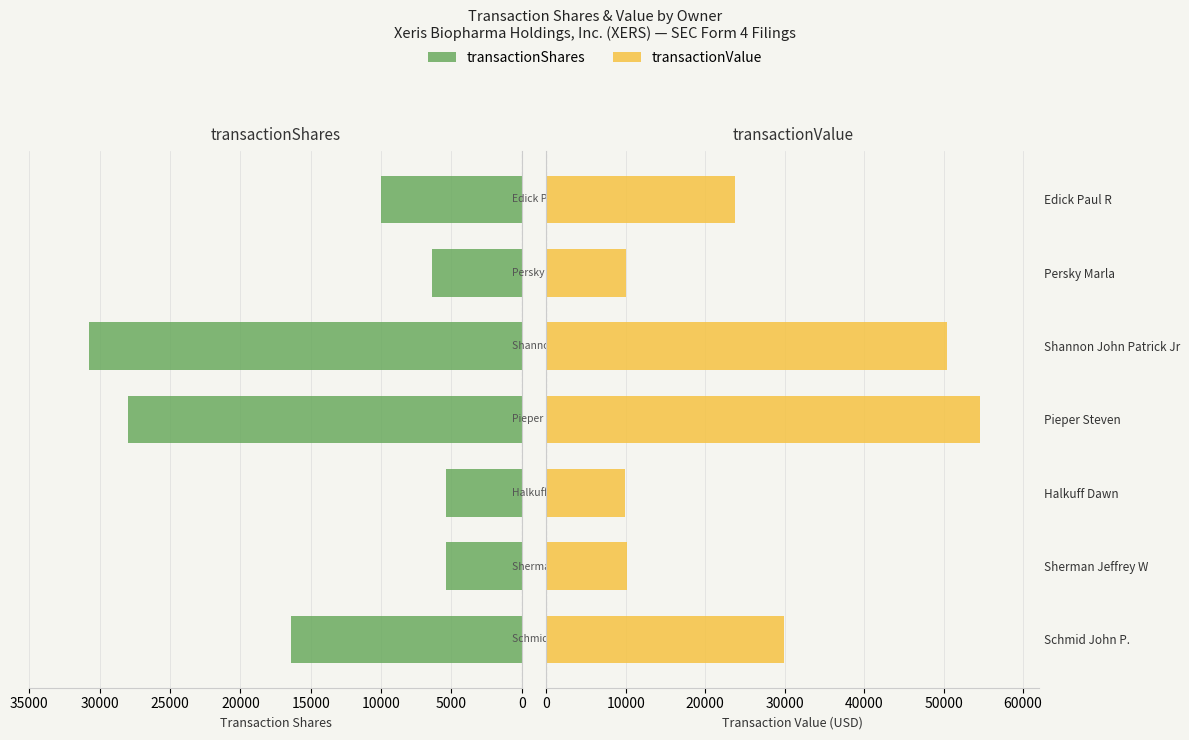

Reading left to right, extract all data points from this chart.

transactionShares: 16400	5400	5410	28000	30769	6370	10000
transactionValue: 29849	10098	9954	54600	50400	10058	23794